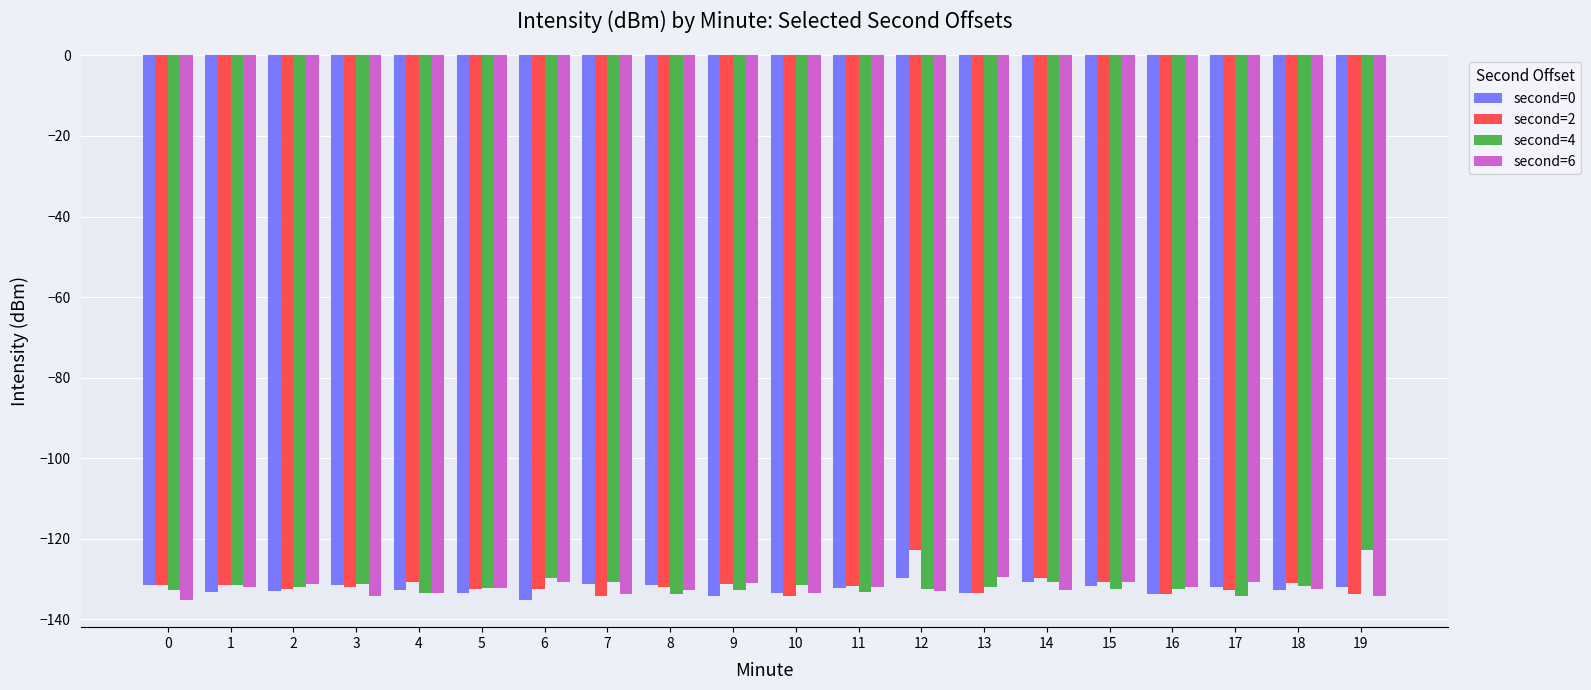

What is the spread (max minus min) of values at 19?

11.3